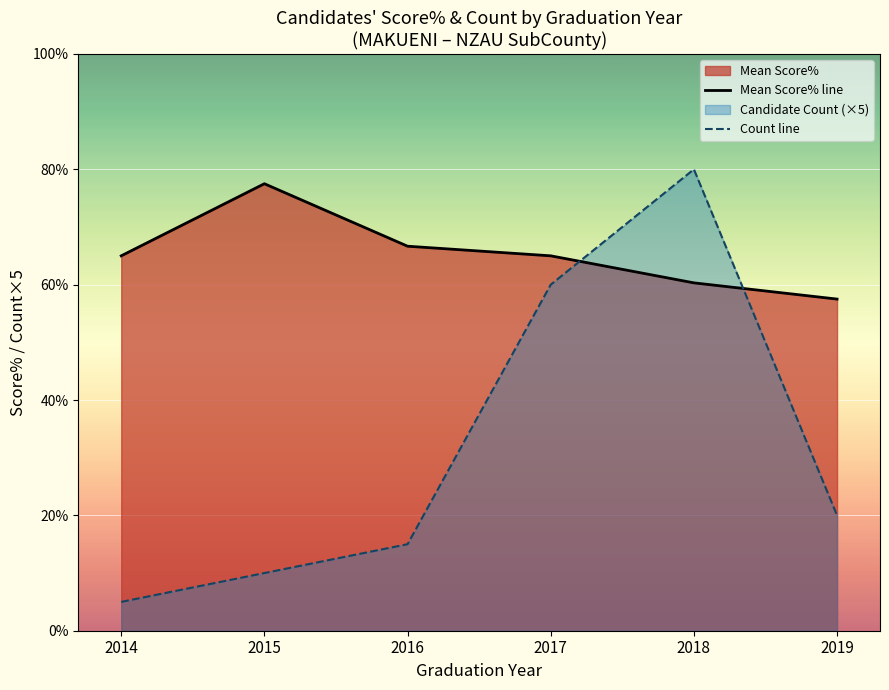

What is the value of the Mean Score% line point at the 6th from the left?

57.5